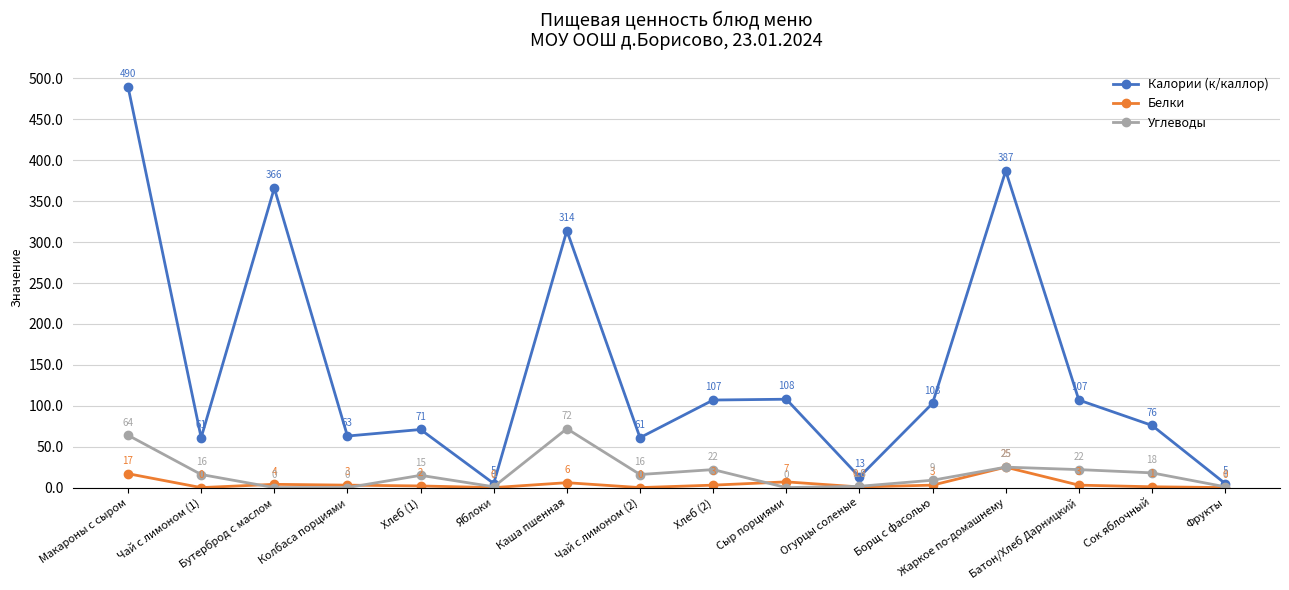

What position from the right is Сыр порциями?

7